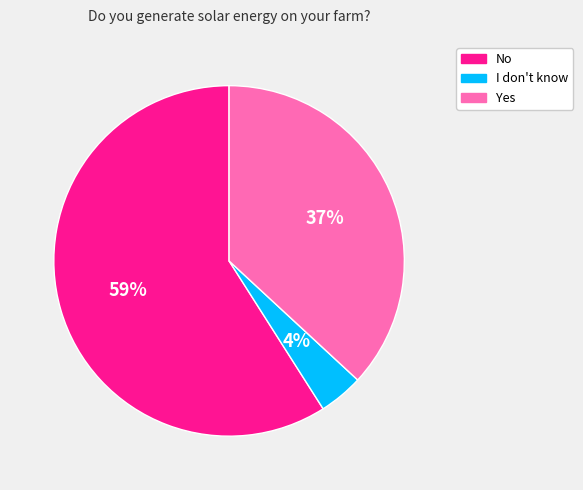

What percentage is the Yes slice, to the nearest percent?

37%